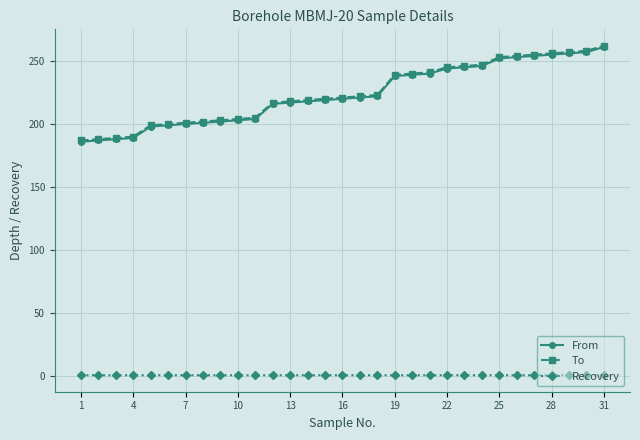

What is the value of the To point at the 31st from the left?

262.0